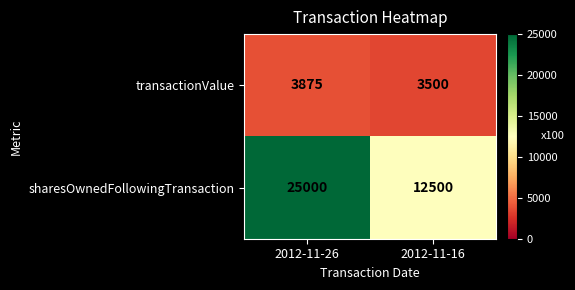

How many series are shown in this chart?

2